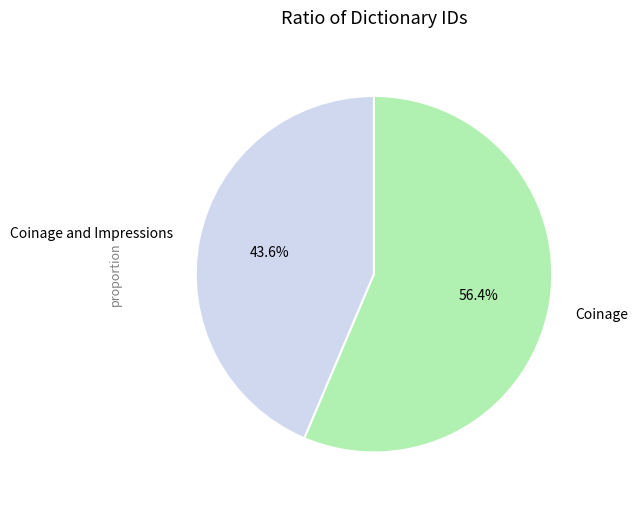

What is the smallest slice in the pie chart?

Coinage and Impressions